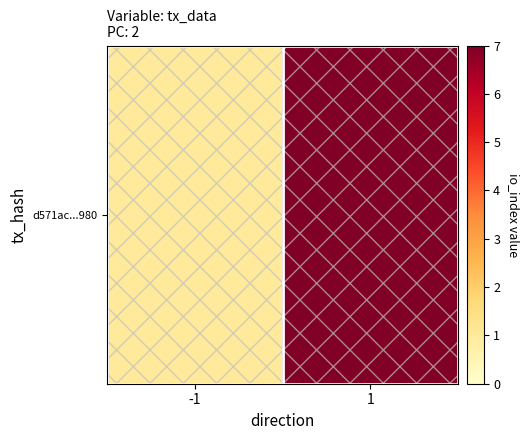

Between -1 and 1, which is larger?

1